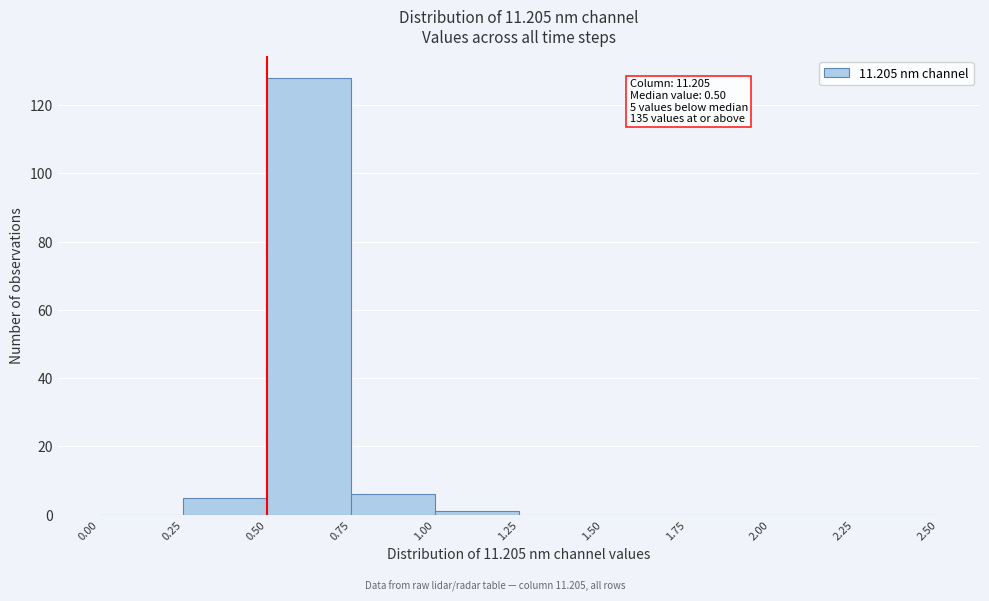

Over which range of the x-axis is the bar tallest?

0.50 to 0.75